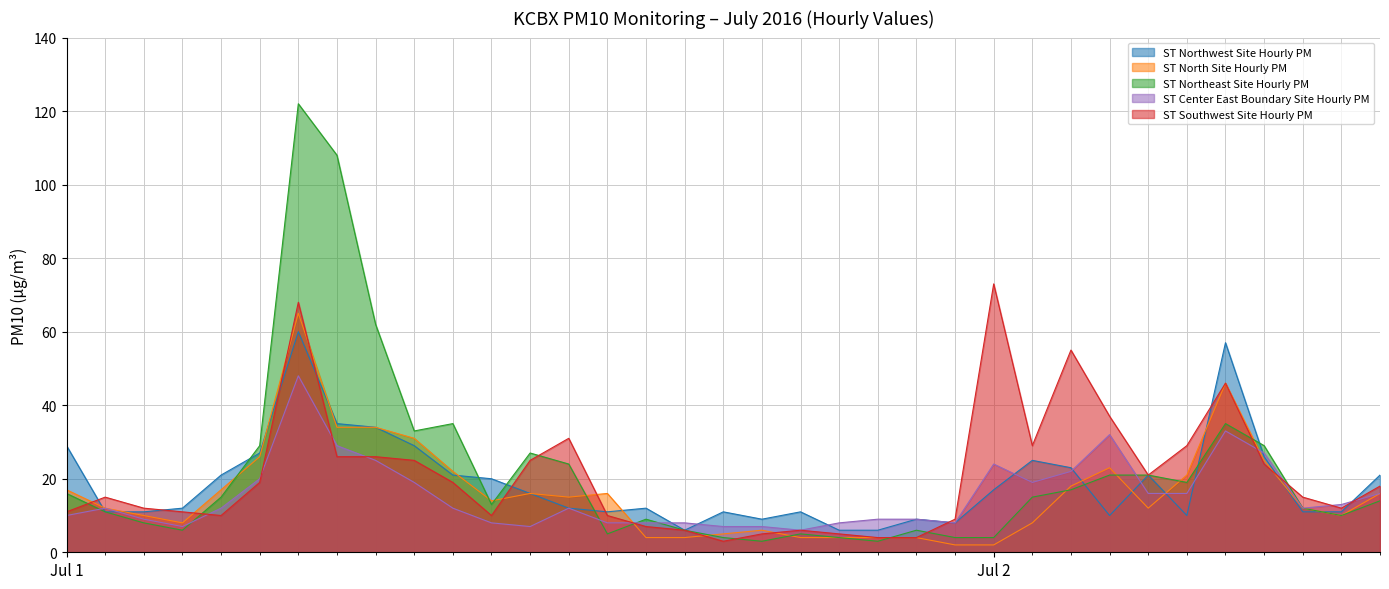

Which category has the highest value in the ST Northwest Site Hourly PM series?

2016-07-01 06